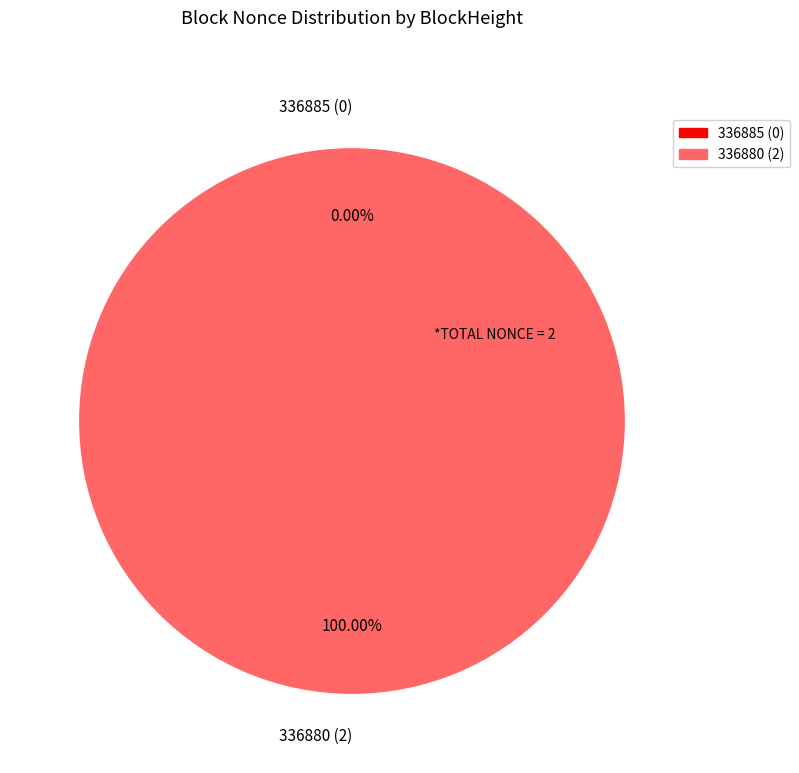

Is there any slice that represents more than half of the pie?

Yes